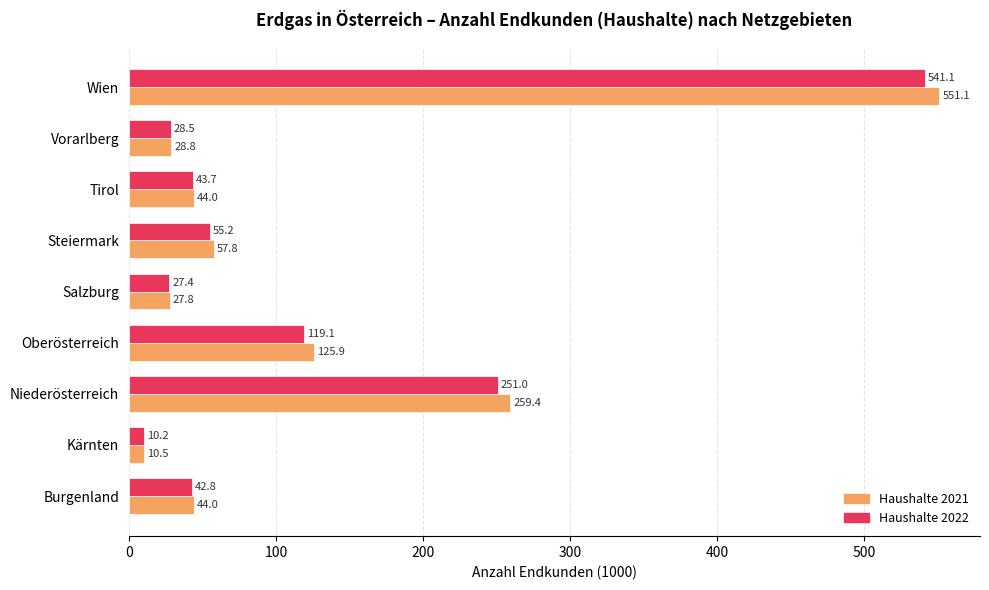

Rank the series by their average value, from highest to lowest.

Haushalte 2021, Haushalte 2022